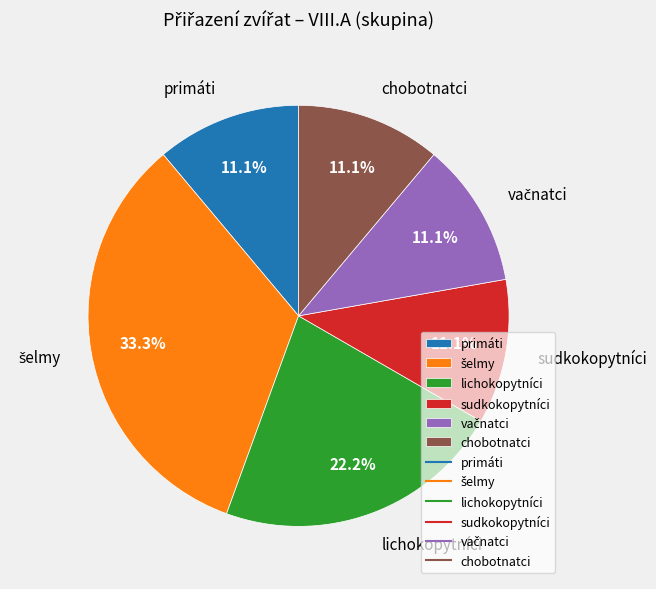

Is chobotnatci the majority of the pie?

No